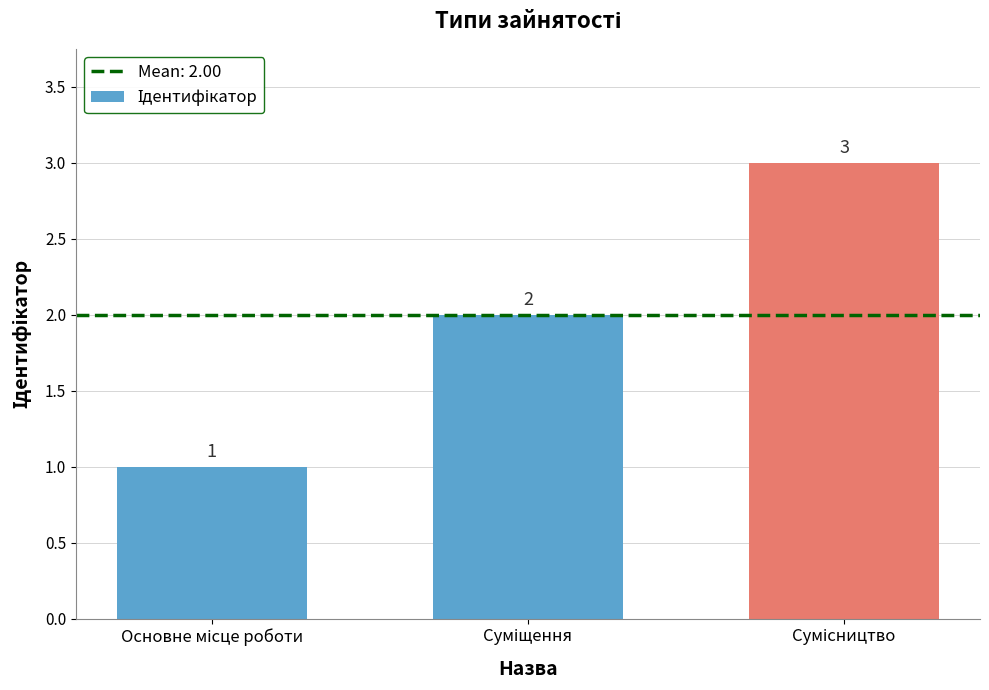

What is the sum of all values?

6